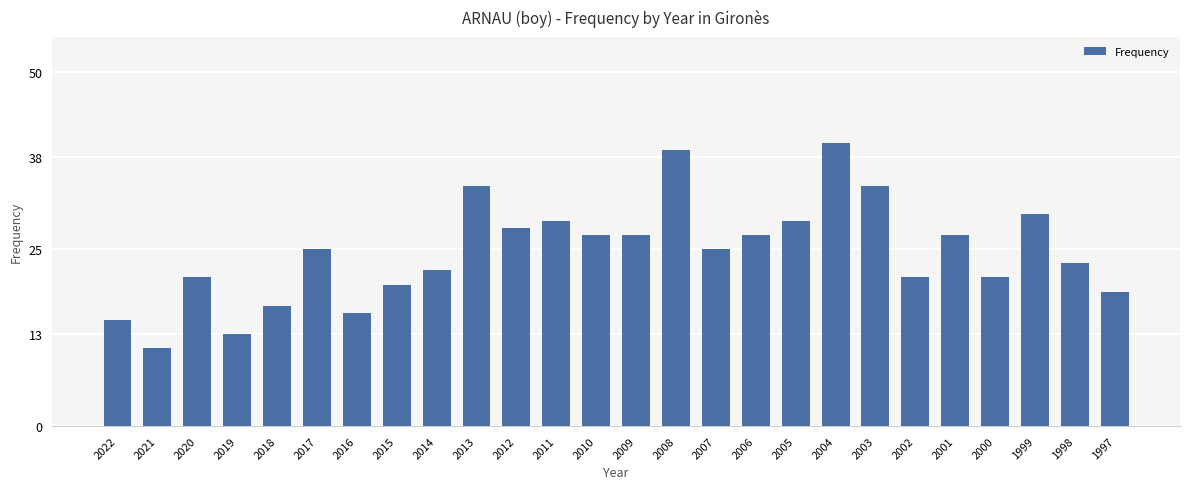

What is the difference between the values at 2019 and 2013?

21